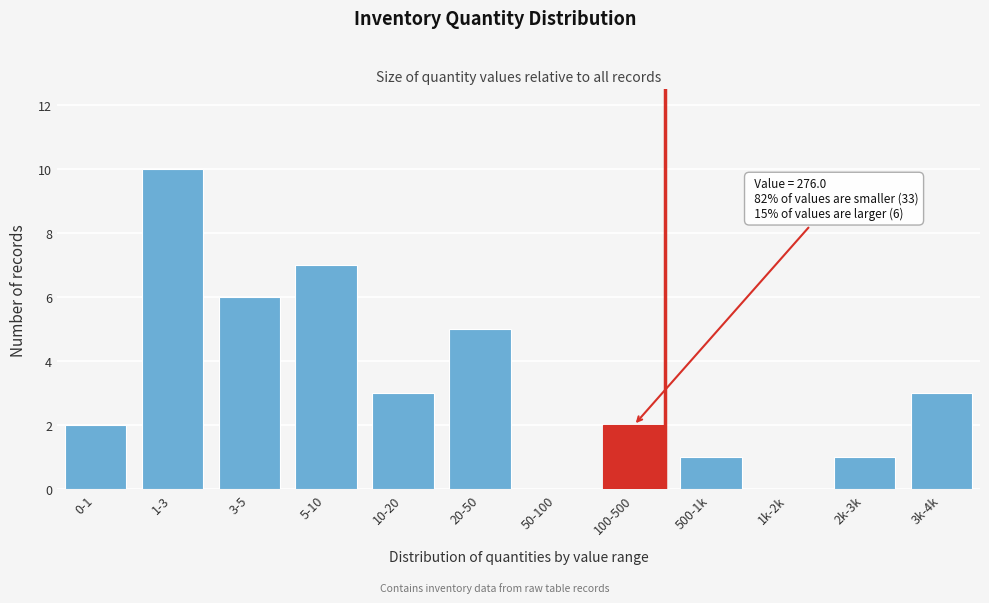

Reading left to right, list all the values displayed in this chart.

0-1=2	1-3=10	3-5=6	5-10=7	10-20=3	20-50=5	50-100=0	100-500=2	500-1k=1	1k-2k=0	2k-3k=1	3k-4k=3